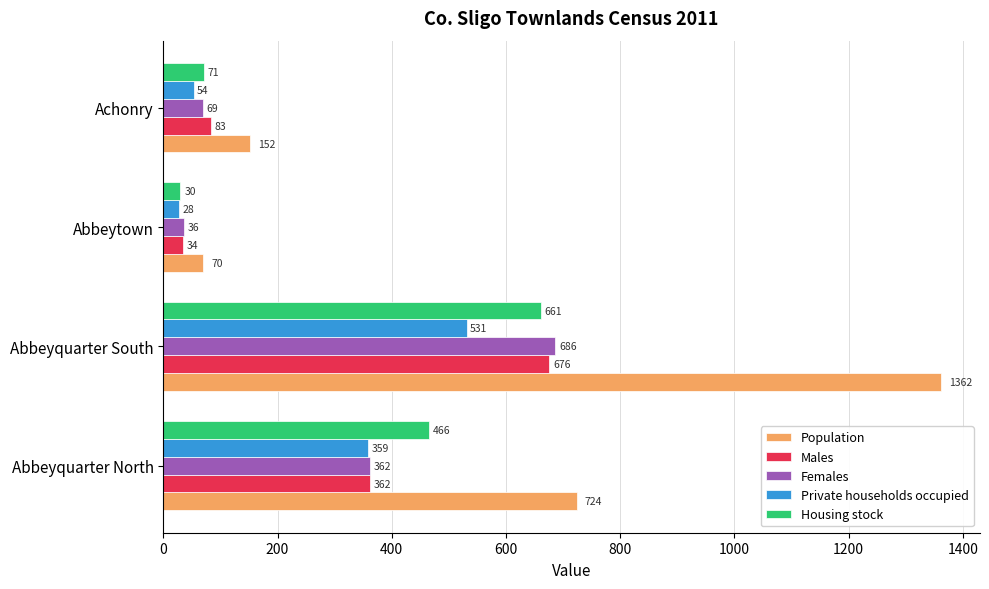

Count the number of data series in this chart.

5